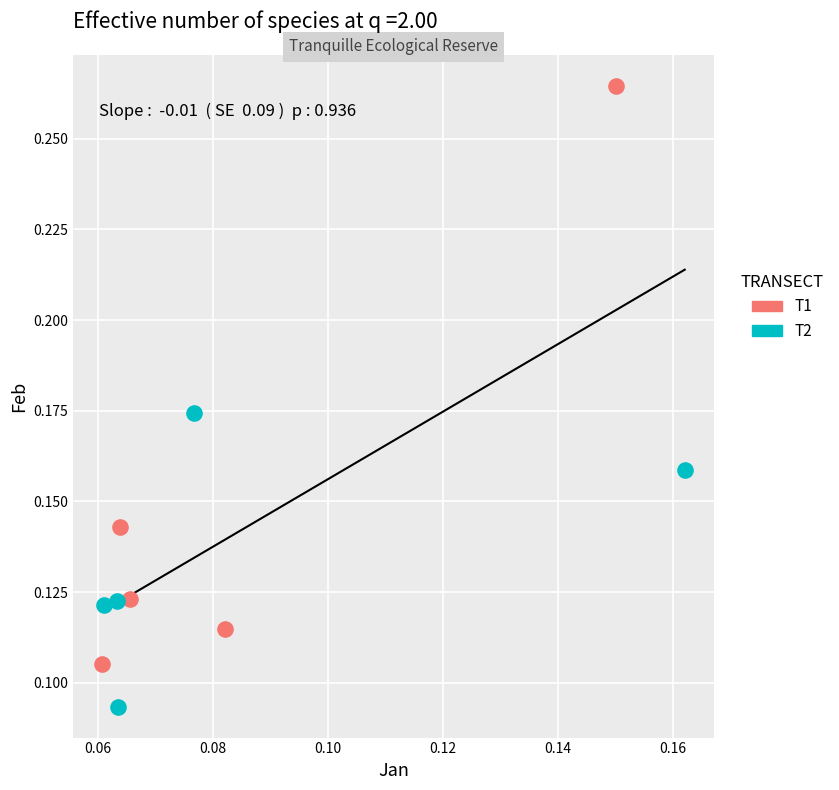

Which series reaches the maximum Y coordinate?

T1